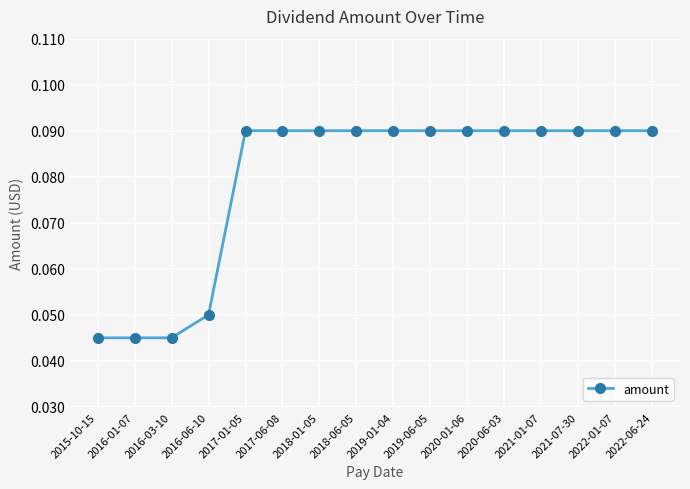

What position from the right is 2016-03-10?

14